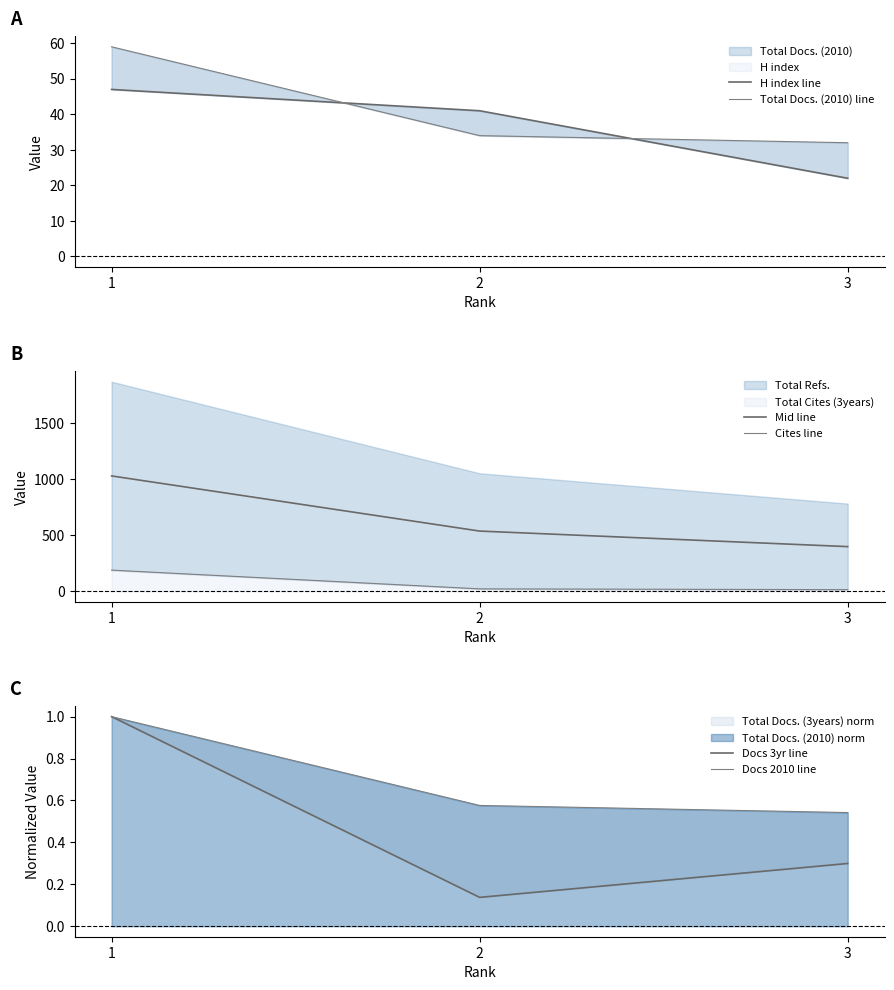

Where does the Mid line series first go above 537?

1